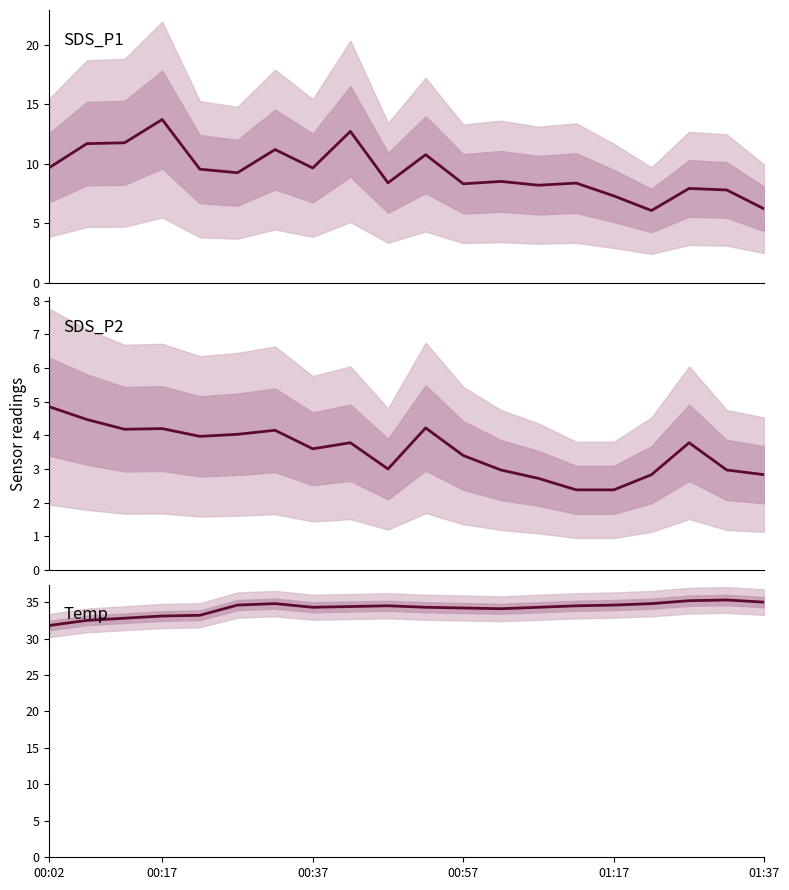

Which series changed the most between 10 and 16?

SDS_P1